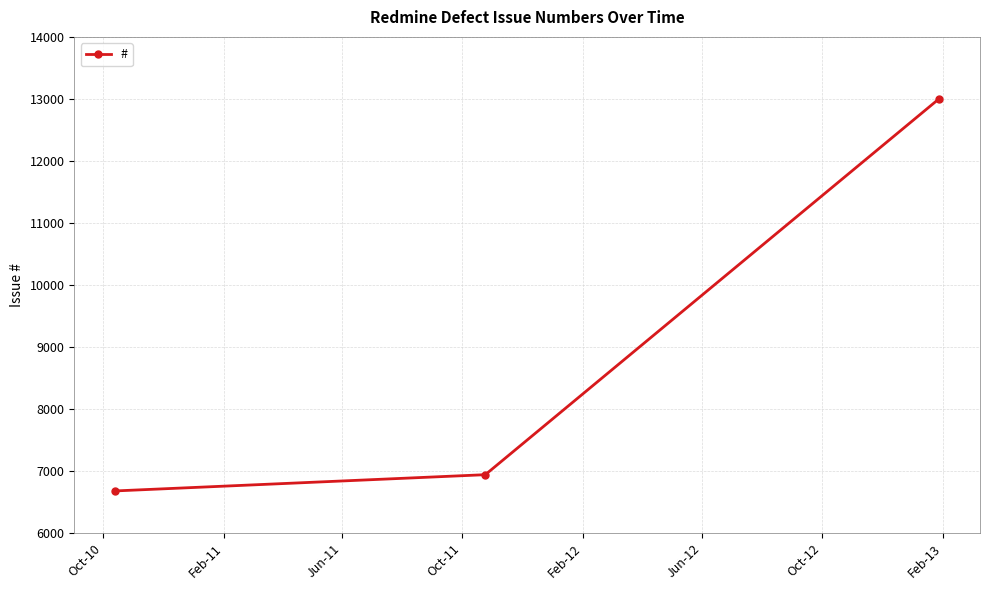

What is the value of the 3rd point from the left?

12998